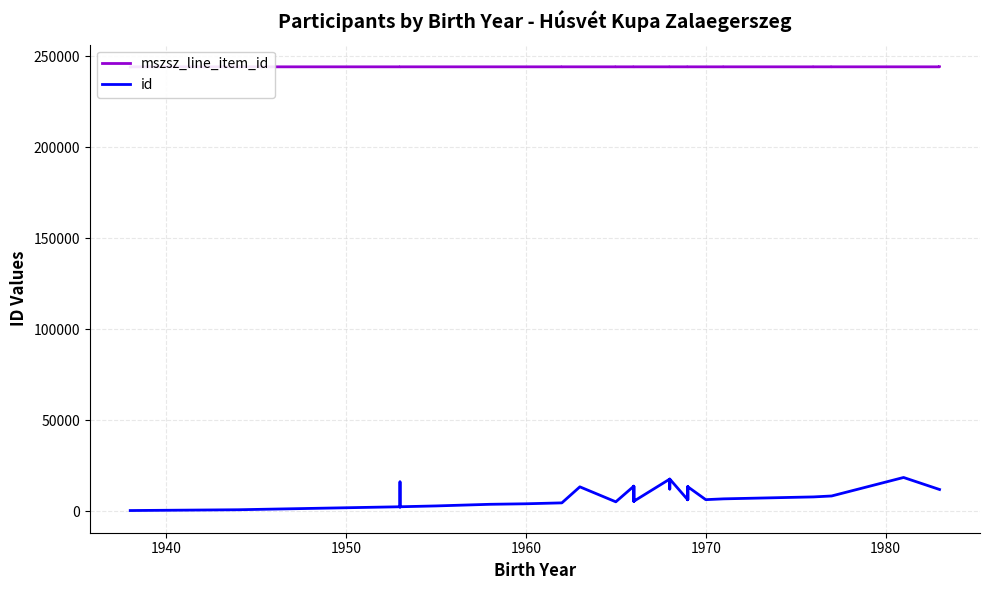

How many lines are shown in the chart?

2